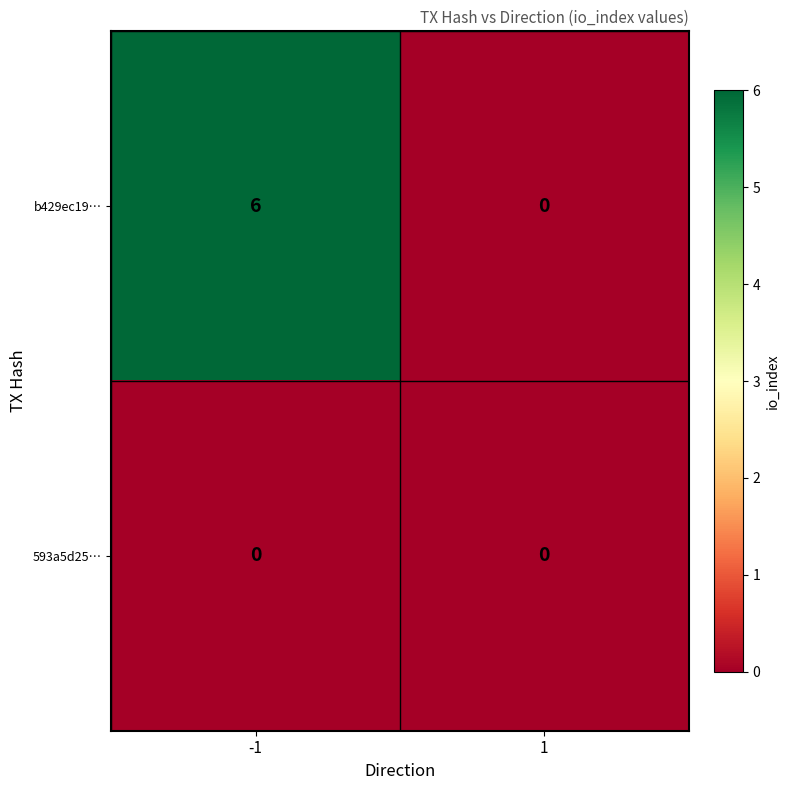

Reading left to right, transcribe all the data shown in this chart.

b429ec19…: -1=6	1=0
593a5d25…: -1=0	1=0